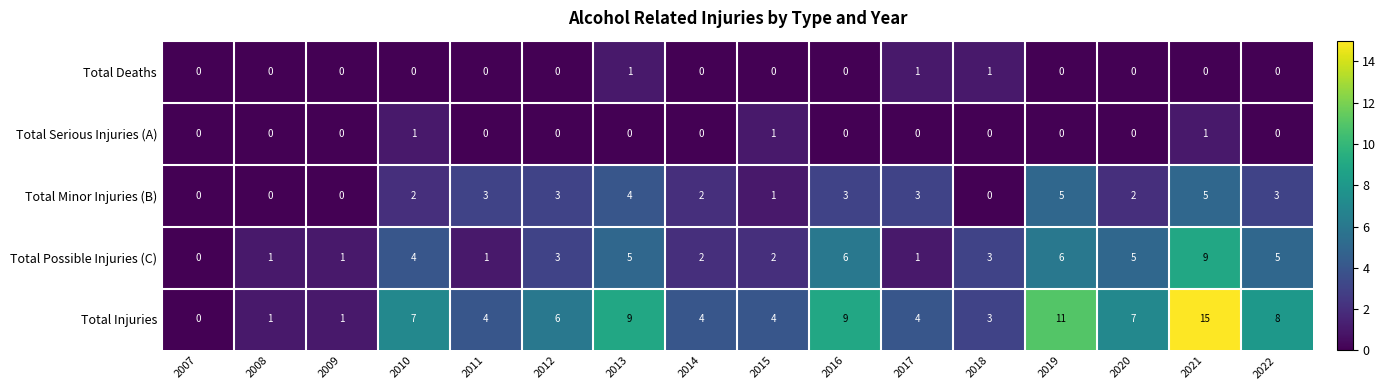

What is the difference between the maximum and minimum values in the Total Injuries series?

15